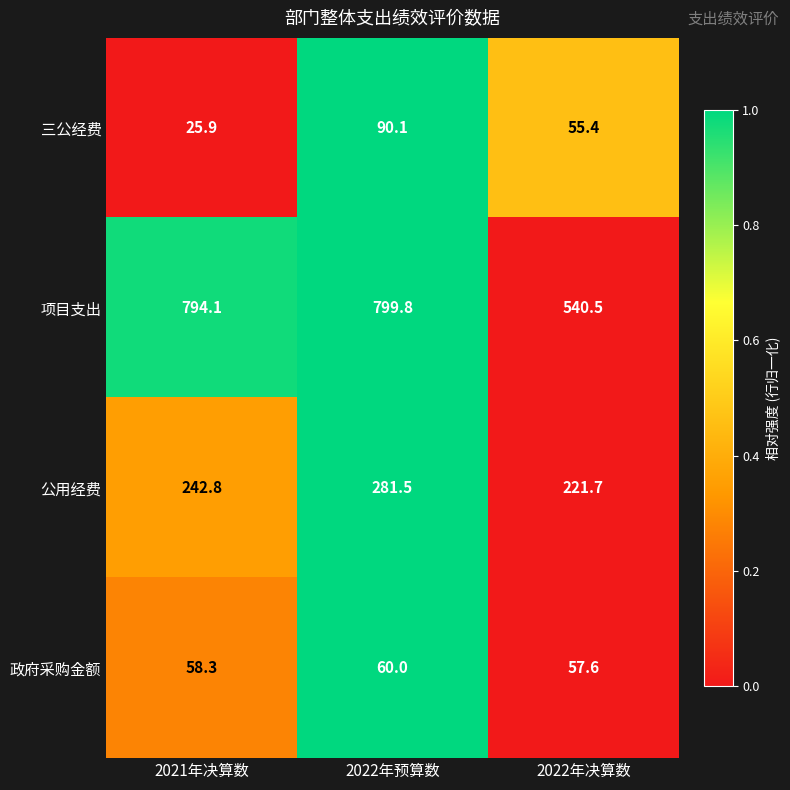

What is the spread (max minus min) of values at 2022年决算数?

485.1